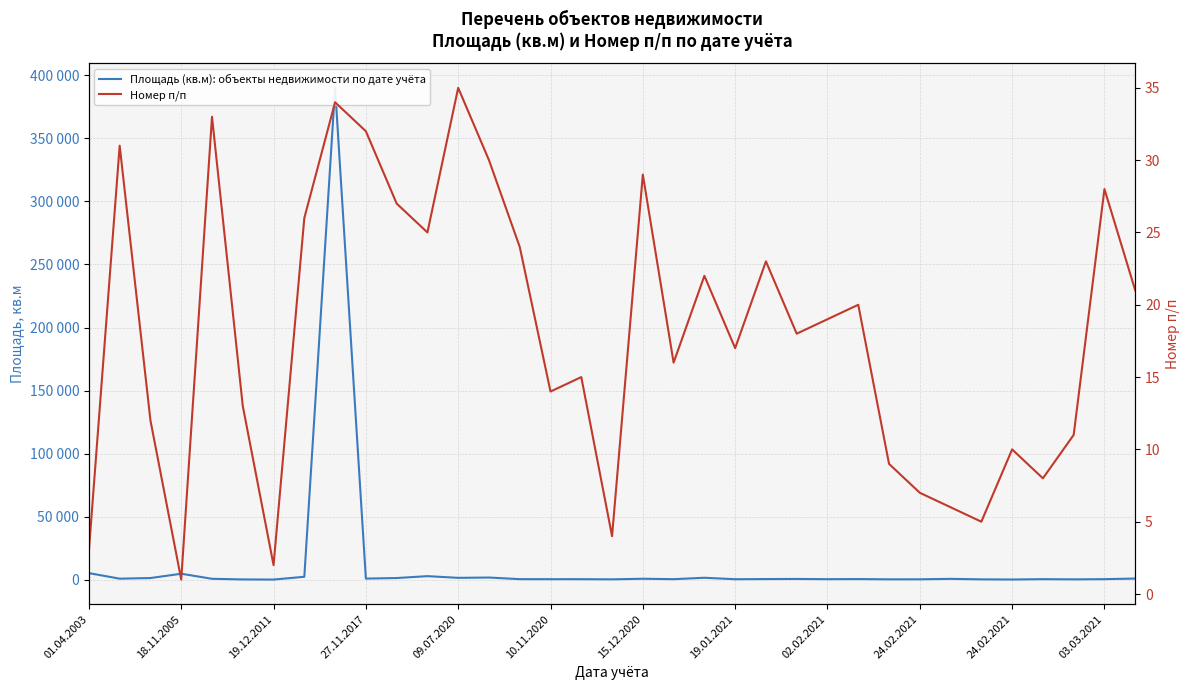

Between 09.07.2020 and 15, which series saw the biggest shift?

Площадь (кв.м): объекты недвижимости по дате учёта